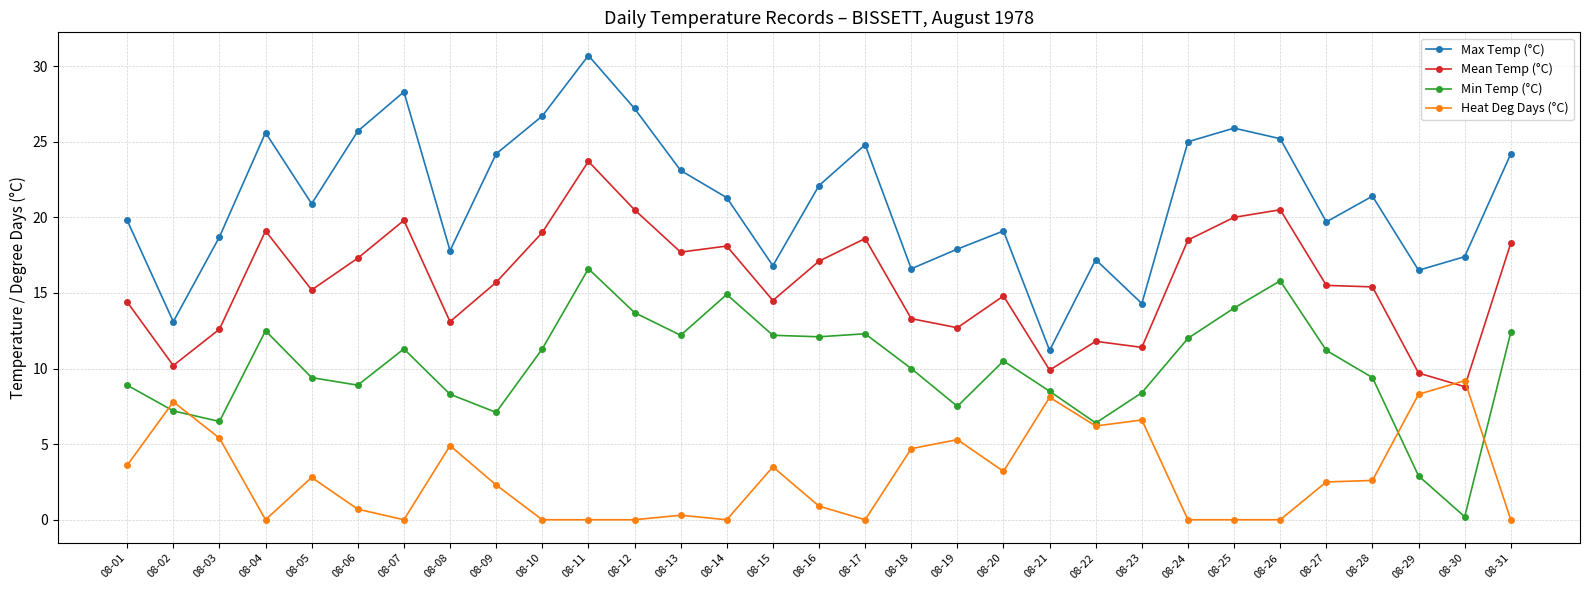

True or false: Max Temp (°C) and Min Temp (°C) intersect in this chart.

False